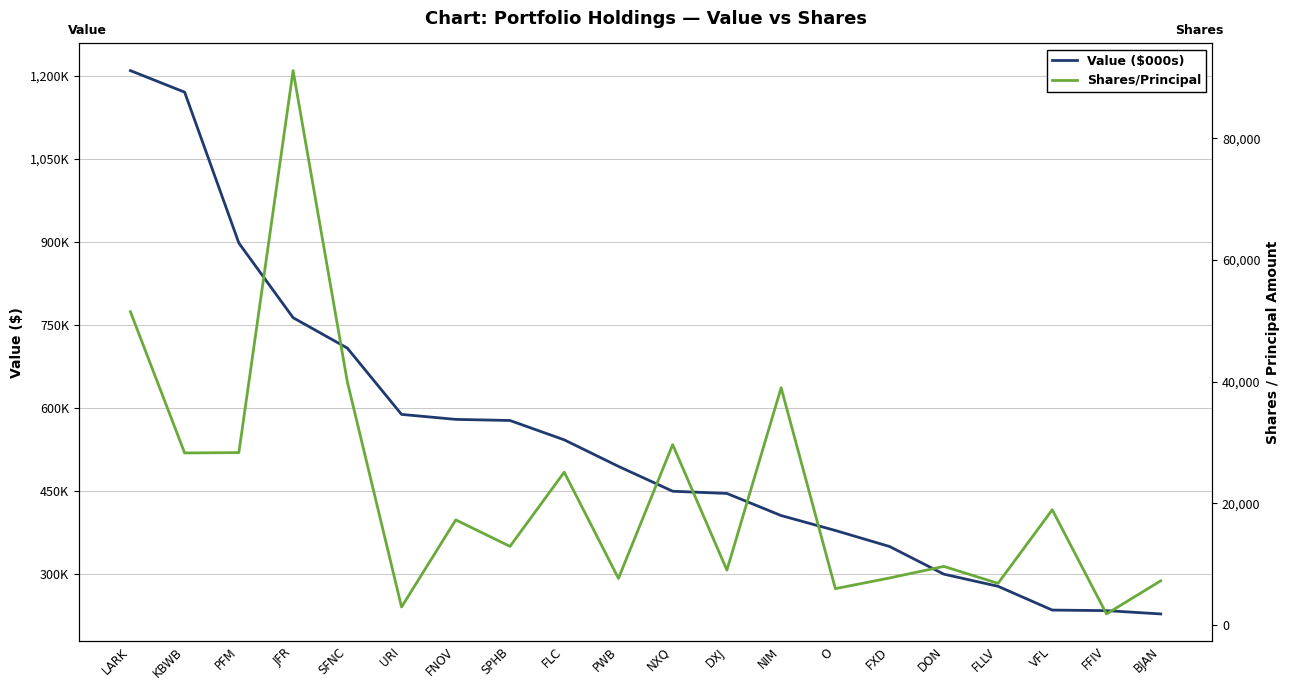

How many interior local valleys does the Shares/Principal series have?

8